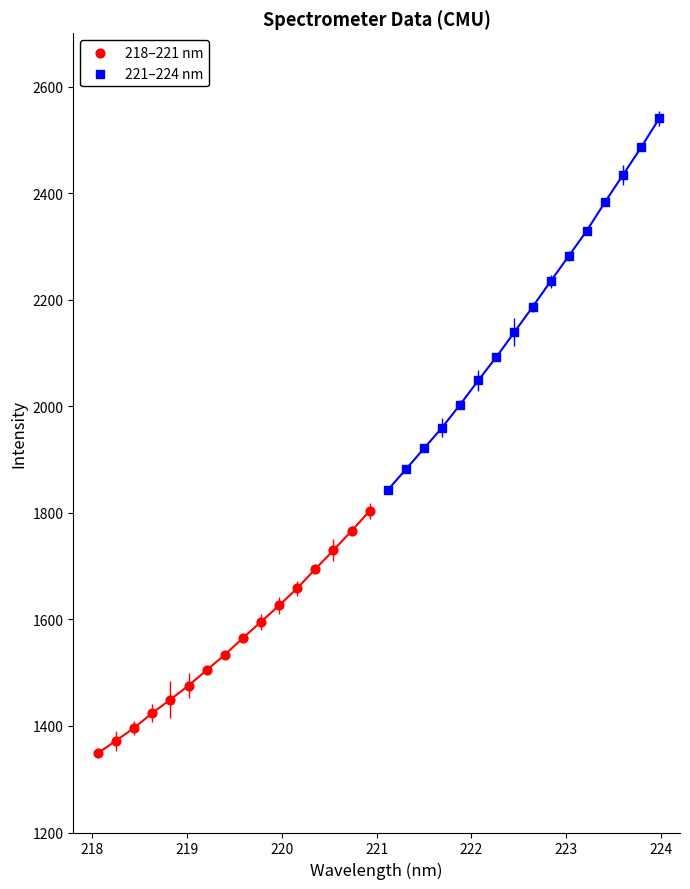

Which series has the largest Y range (max minus min)?

221–224 nm